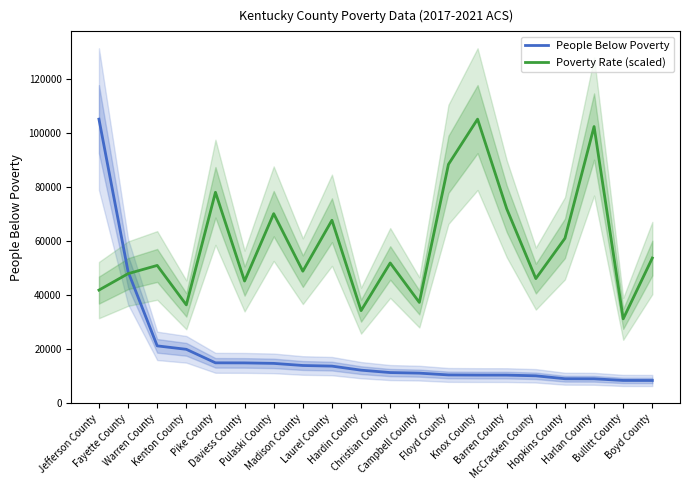

True or false: People Below Poverty has a value of 6392.0 at Barren County.

False